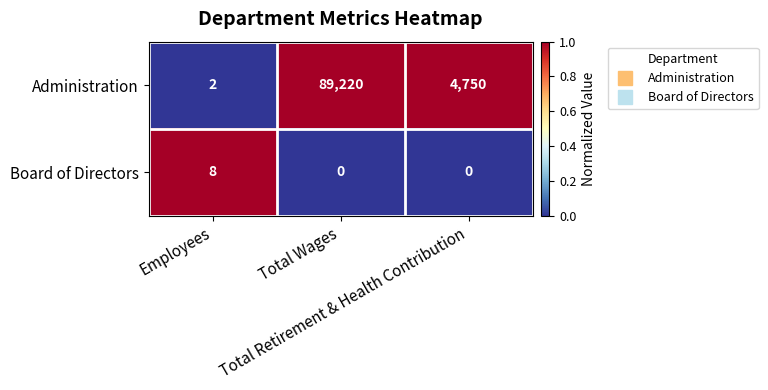

What is the greatest value displayed?

89220